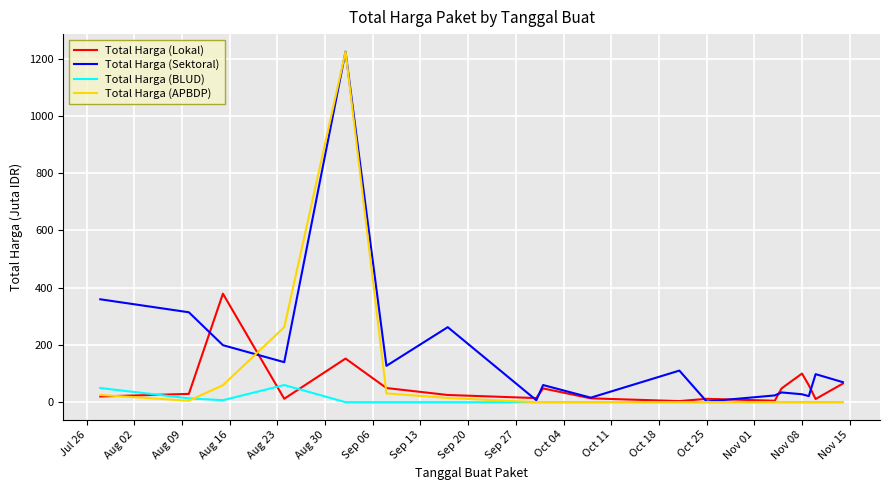

Which series has the largest range (max minus min)?

Total Harga (APBDP)